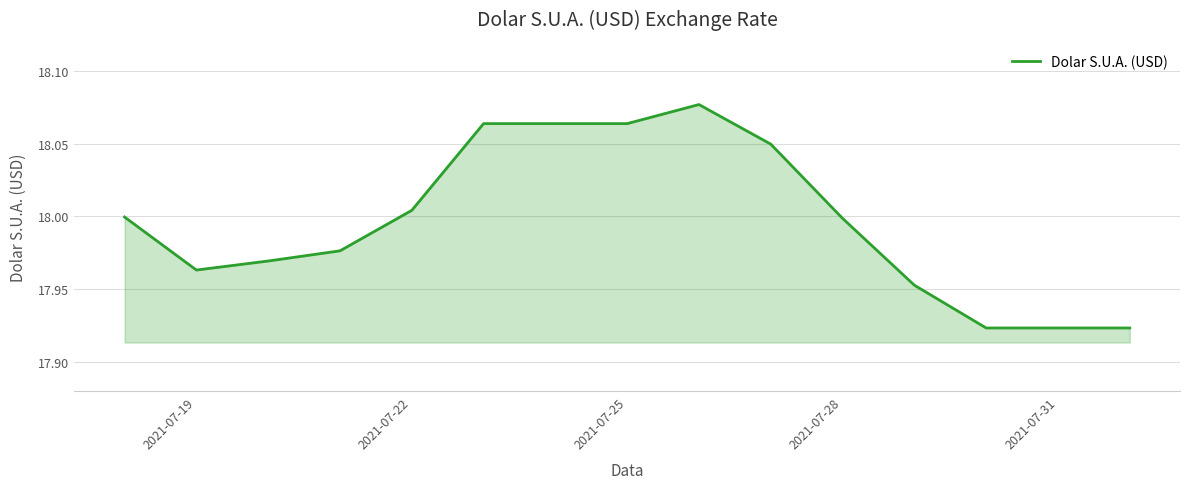

How many interior local valleys (lower than both neighbors) does the data have?

1